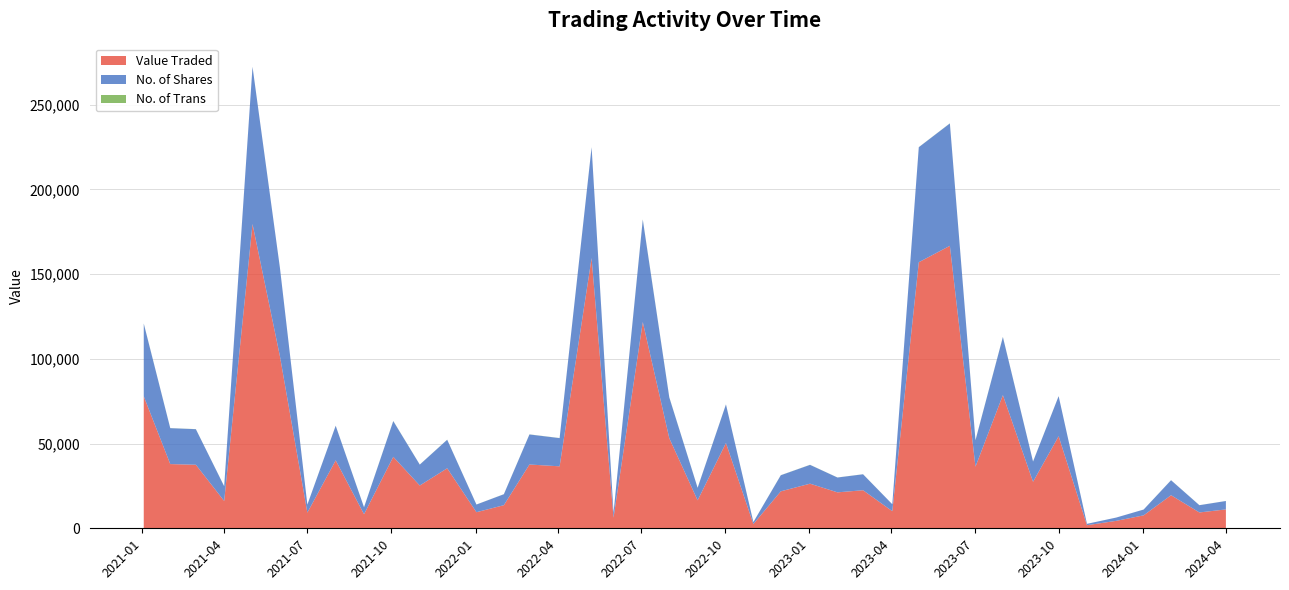

Reading left to right, what are all the values shown in this chart?

Value Traded: 01/04/2024=11141	03/03/2024=9350	01/02/2024=19516	02/01/2024=7636	03/12/2023=4390	01/11/2023=1827	01/10/2023=54333	03/09/2023=27447	01/08/2023=78596	02/07/2023=36363	04/06/2023=166735	01/05/2023=157049	02/04/2023=10098	01/03/2023=22462	01/02/2023=21214	02/01/2023=26333	01/12/2022=21818	01/11/2022=2521	02/10/2022=50320	01/09/2022=16511	01/08/2022=53176	03/07/2022=121739	01/06/2022=6289	08/05/2022=159485	03/04/2022=36580	01/03/2022=37647	01/02/2022=13639	02/01/2022=9491	01/12/2021=35419	01/11/2021=25245	03/10/2021=42177	01/09/2021=8314	01/08/2021=40098	01/07/2021=9242	01/06/2021=101530	02/05/2021=179588	01/04/2021=16119	01/03/2021=37504	01/02/2021=37898	03/01/2021=77901
No. of Shares: 01/04/2024=4965	03/03/2024=4282	01/02/2024=8857	02/01/2024=3425	03/12/2023=1944	01/11/2023=802	01/10/2023=23658	03/09/2023=11947	01/08/2023=34297	02/07/2023=15580	04/06/2023=72238	01/05/2023=67894	02/04/2023=4089	01/03/2023=9420	01/02/2023=8758	02/01/2023=11106	01/12/2022=9492	01/11/2022=1143	02/10/2022=22790	01/09/2022=7381	01/08/2022=24071	03/07/2022=60422	01/06/2022=2853	08/05/2022=65412	03/04/2022=16650	01/03/2022=17740	01/02/2022=6468	02/01/2022=4528	01/12/2021=16841	01/11/2021=12345	03/10/2021=21090	01/09/2021=4100	01/08/2021=20428	01/07/2021=4698	01/06/2021=52145	02/05/2021=92806	01/04/2021=8693	01/03/2021=20995	01/02/2021=21209	03/01/2021=42920
No. of Trans: 01/04/2024=17	03/03/2024=23	01/02/2024=30	02/01/2024=14	03/12/2023=6	01/11/2023=4	01/10/2023=26	03/09/2023=45	01/08/2023=79	02/07/2023=87	04/06/2023=64	01/05/2023=46	02/04/2023=16	01/03/2023=32	01/02/2023=32	02/01/2023=50	01/12/2022=48	01/11/2022=15	02/10/2022=44	01/09/2022=43	01/08/2022=87	03/07/2022=179	01/06/2022=10	08/05/2022=59	03/04/2022=43	01/03/2022=58	01/02/2022=34	02/01/2022=21	01/12/2021=45	01/11/2021=25	03/10/2021=79	01/09/2021=29	01/08/2021=33	01/07/2021=24	01/06/2021=29	02/05/2021=40	01/04/2021=24	01/03/2021=46	01/02/2021=42	03/01/2021=86